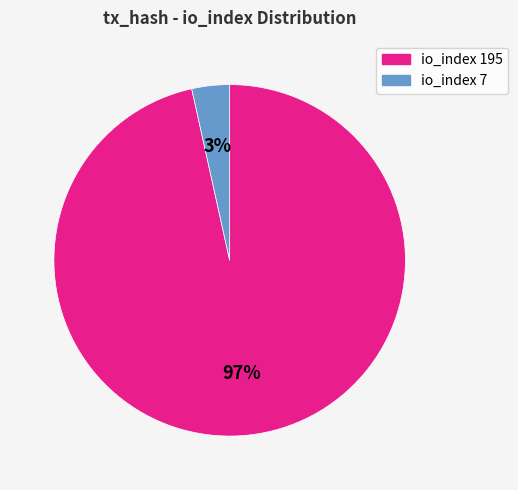

Count the number of slices in the pie.

2